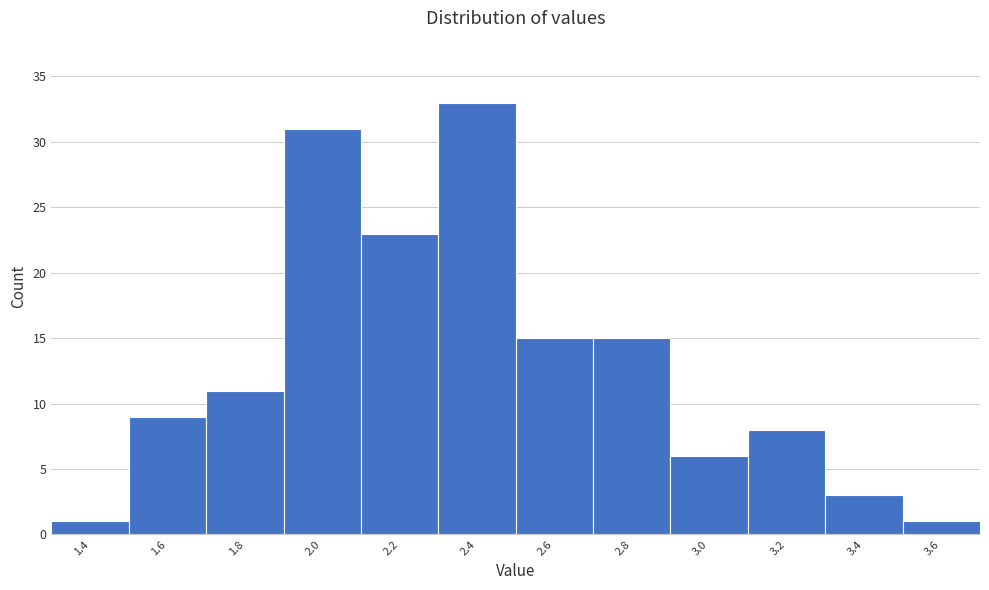

Reading left to right, extract all data points from this chart.

1.4=1	1.6=9	1.8=11	2.0=31	2.2=23	2.4=33	2.6=15	2.8=15	3.0=6	3.2=8	3.4=3	3.6=1